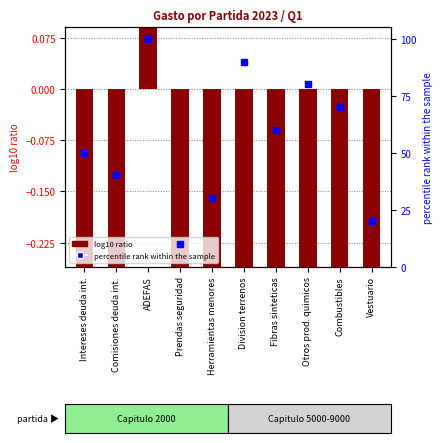

Between Intereses deuda int. and Comisiones deuda int., which is larger?

Intereses deuda int.